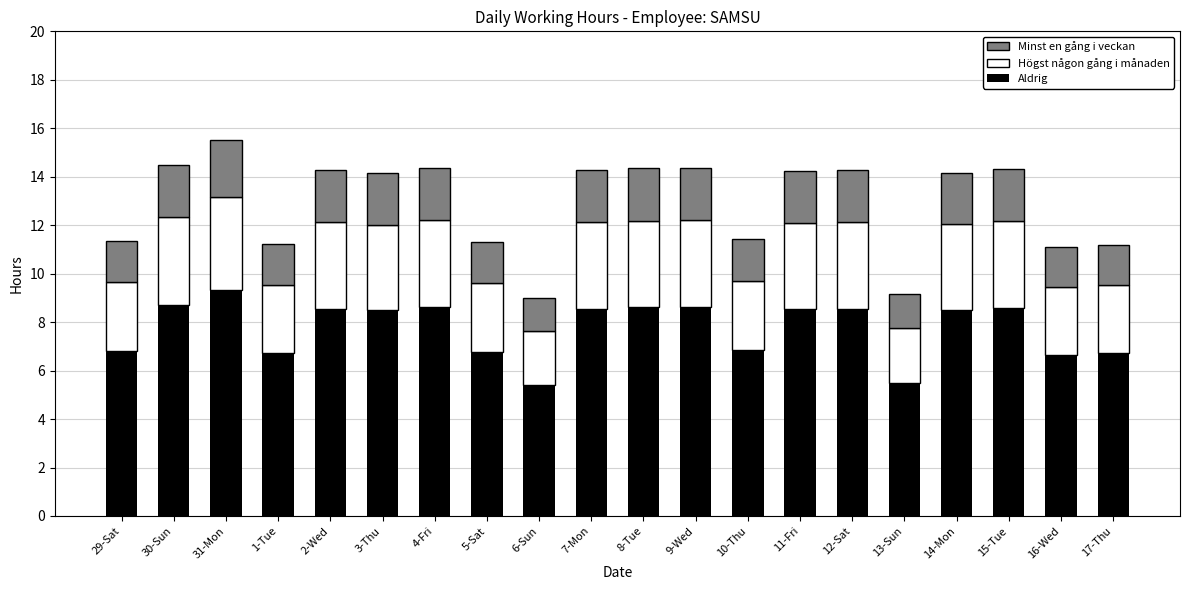

What is the approximate value of Aldrig at 13-Sun?

5.5